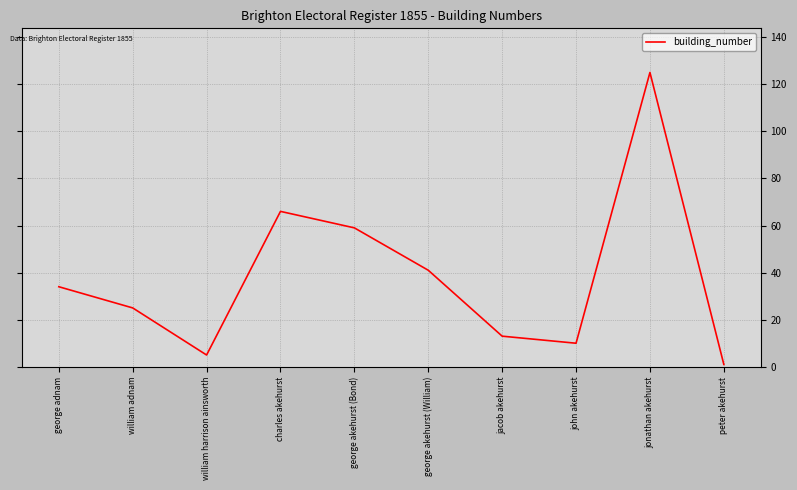

Read the value at william harrison ainsworth.

5